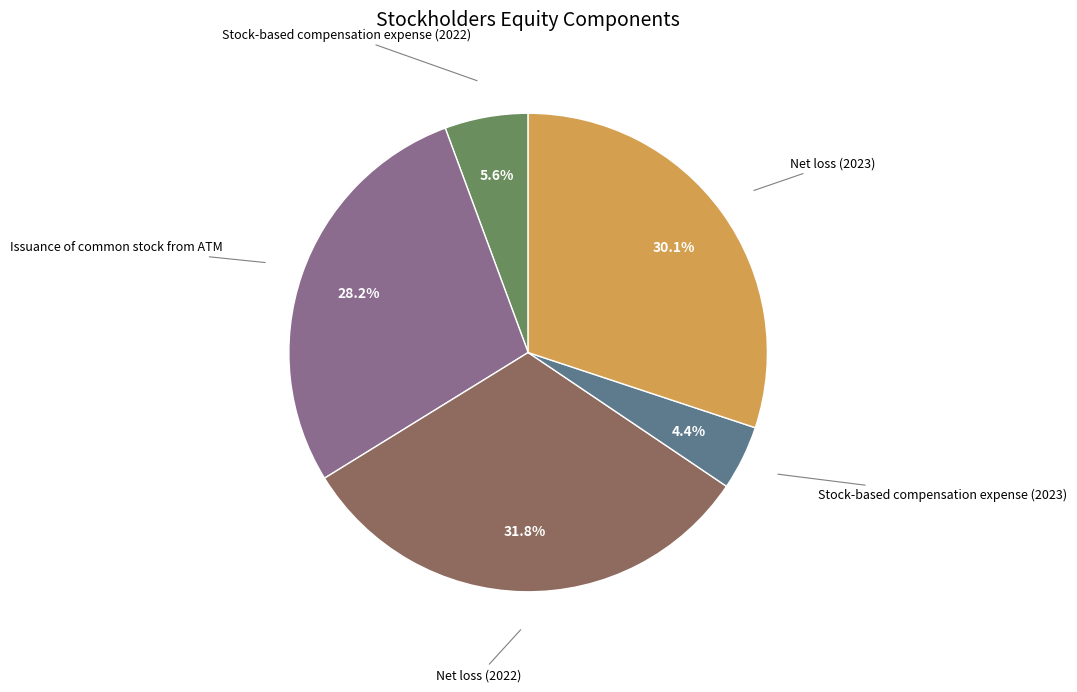

To the nearest percent, what is the average slice percentage?

20%